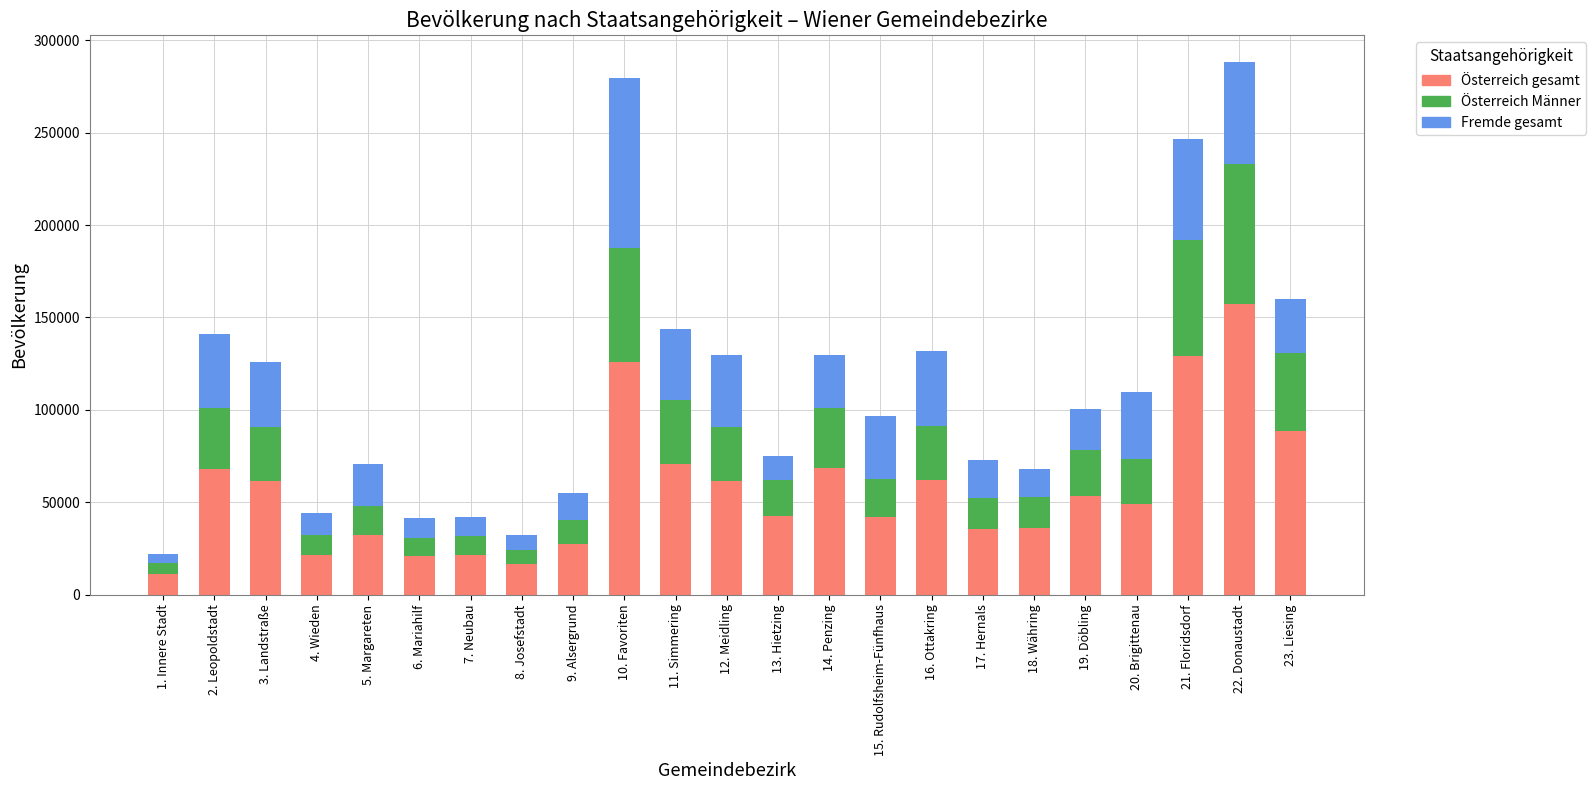

At which label is Österreich gesamt closest to 84314?

23. Liesing